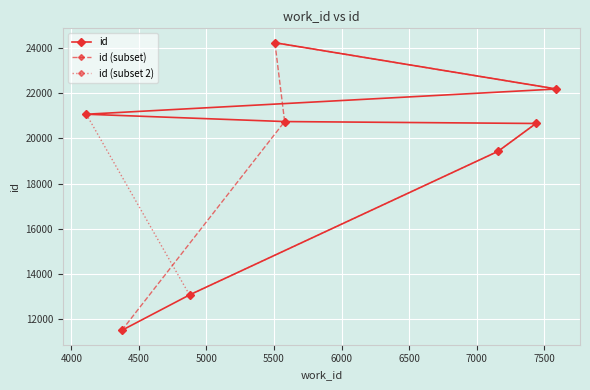

True or false: there are more than 0 points higher than both neighbors.

False